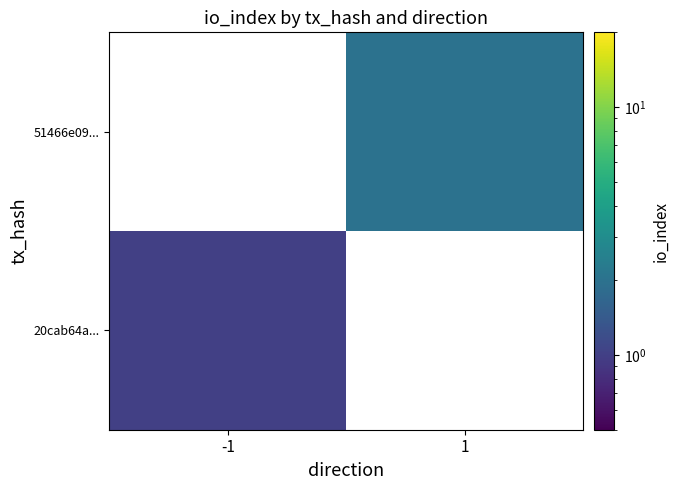

The value of 51466e09... at 1 is 2.0. True or false?

True